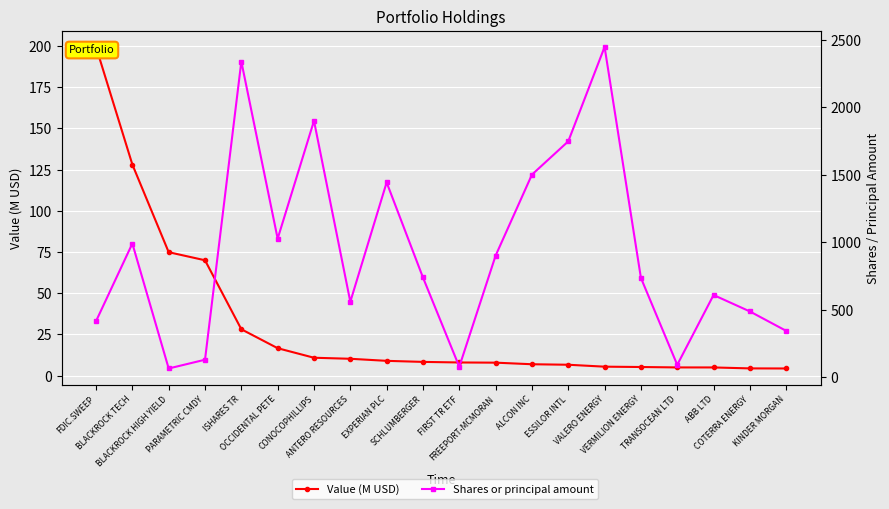

What is the label of the 10th point from the right?

FIRST TR ETF